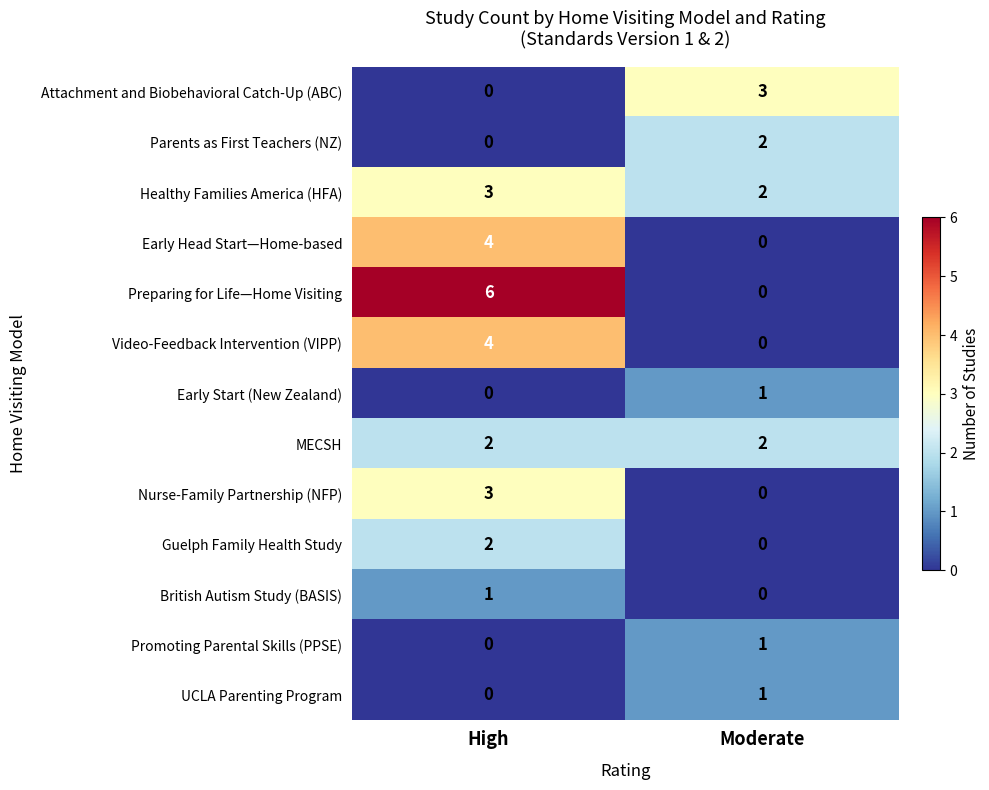

Reading left to right, list all the values displayed in this chart.

Attachment and Biobehavioral Catch-Up (ABC): High=0	Moderate=3
Parents as First Teachers (NZ): High=0	Moderate=2
Healthy Families America (HFA): High=3	Moderate=2
Early Head Start—Home-based: High=4	Moderate=0
Preparing for Life—Home Visiting: High=6	Moderate=0
Video-Feedback Intervention (VIPP): High=4	Moderate=0
Early Start (New Zealand): High=0	Moderate=1
MECSH: High=2	Moderate=2
Nurse-Family Partnership (NFP): High=3	Moderate=0
Guelph Family Health Study: High=2	Moderate=0
British Autism Study (BASIS): High=1	Moderate=0
Promoting Parental Skills (PPSE): High=0	Moderate=1
UCLA Parenting Program: High=0	Moderate=1